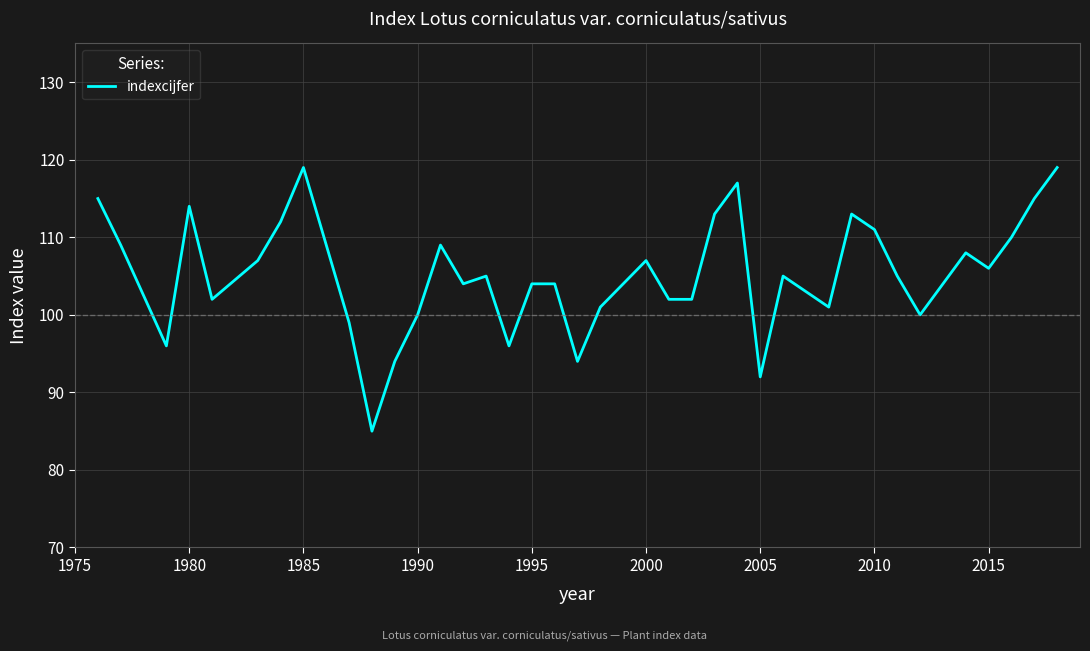

True or false: there are more than 0 points higher than both neighbors.

True